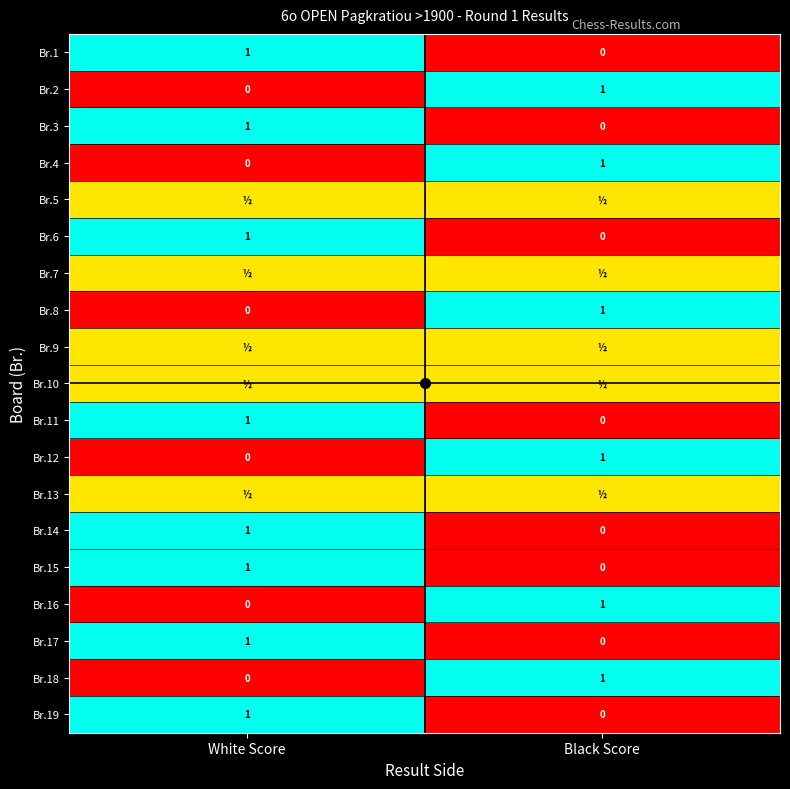

Which label corresponds to the largest value in the chart?

White Score